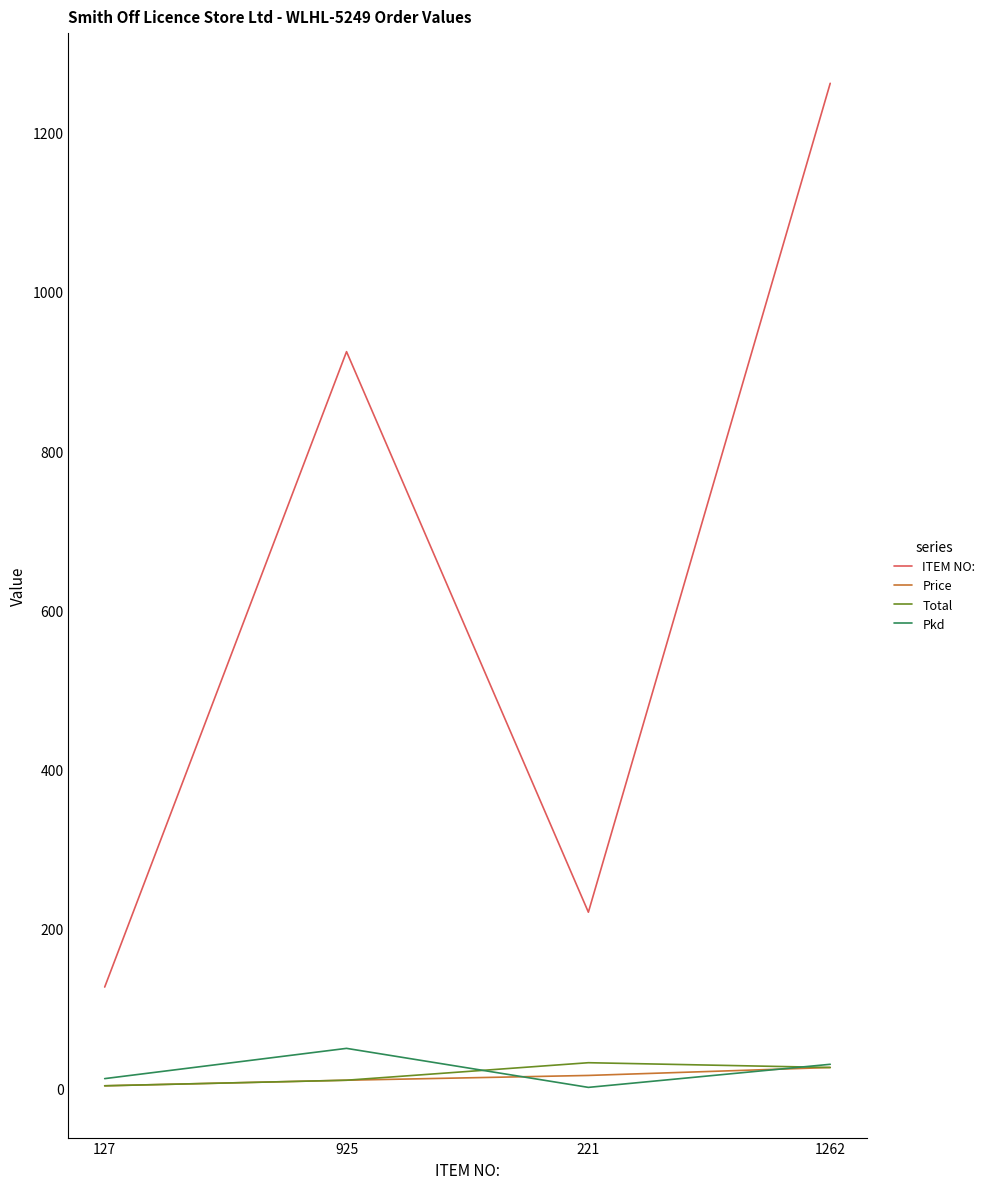

Reading left to right, list all the values displayed in this chart.

ITEM NO:: 127=127.0	925=925.0	221=221.0	1262=1262.0
Price: 127=3.0	925=10.0	221=16.0	1262=26.0
Total: 127=3.0	925=10.0	221=32.0	1262=26.0
Pkd: 127=12.0	925=50.0	221=1.0	1262=30.0